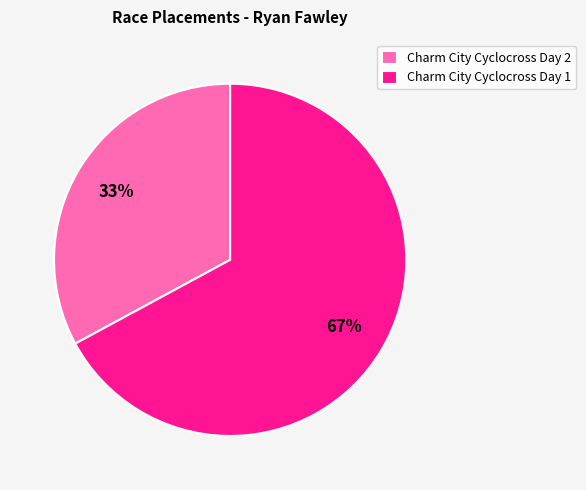

Is it true that Charm City Cyclocross Day 2 is 33% of the pie?

True